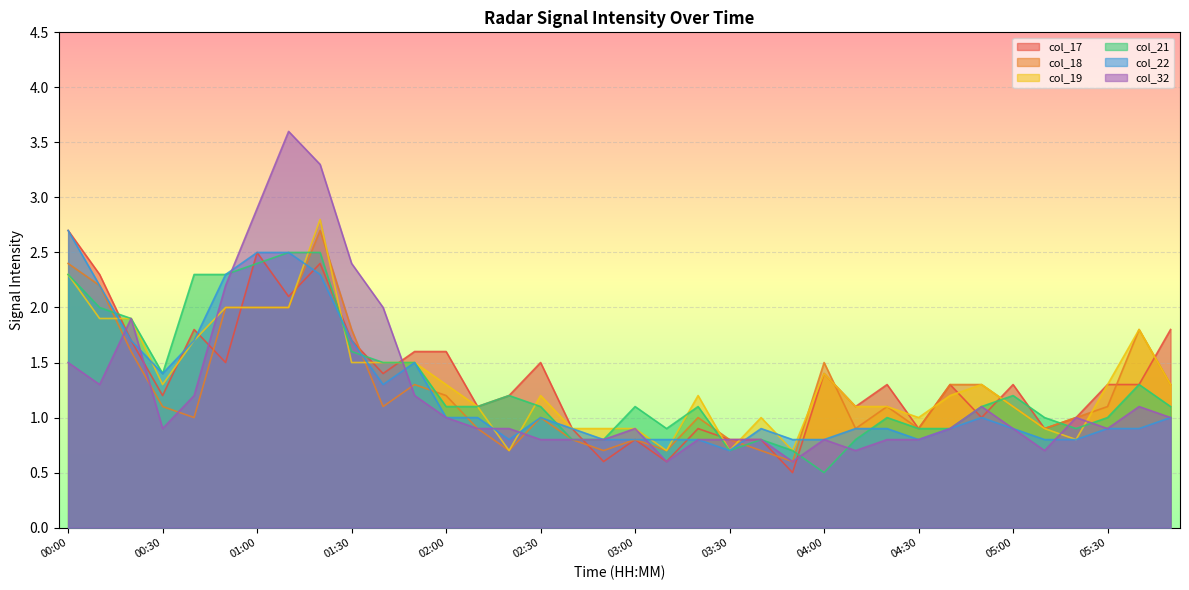

Which series has the largest total across all categories?

col_17